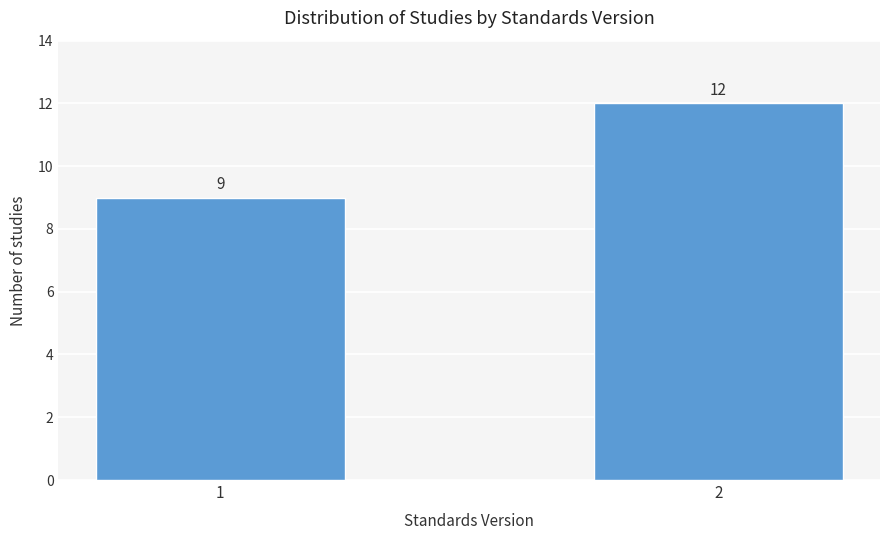

Reading left to right, what are all the values shown in this chart?

9	12